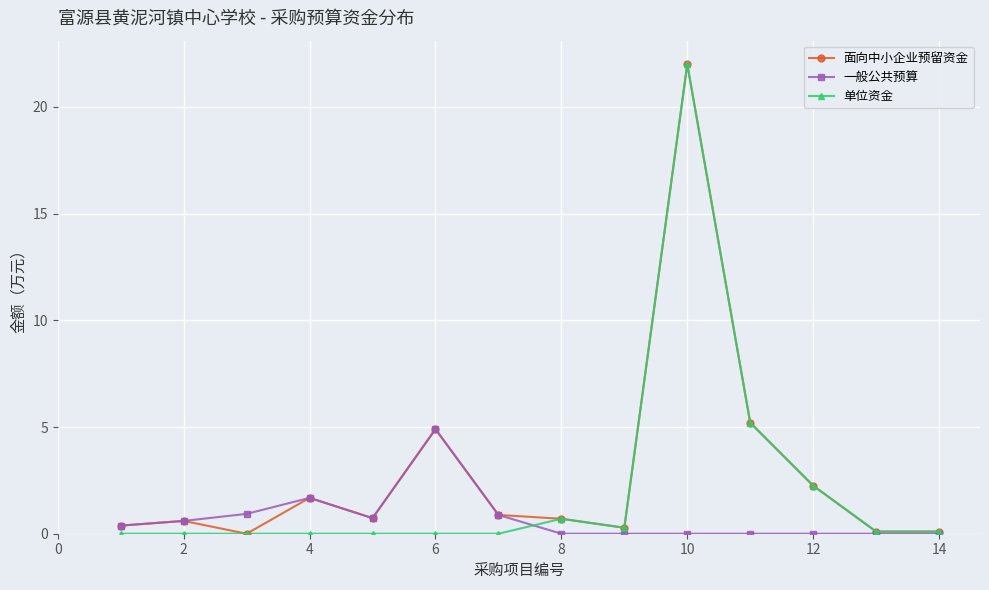

What is the value of the 面向中小企业预留资金 point at the 8th from the left?

0.7